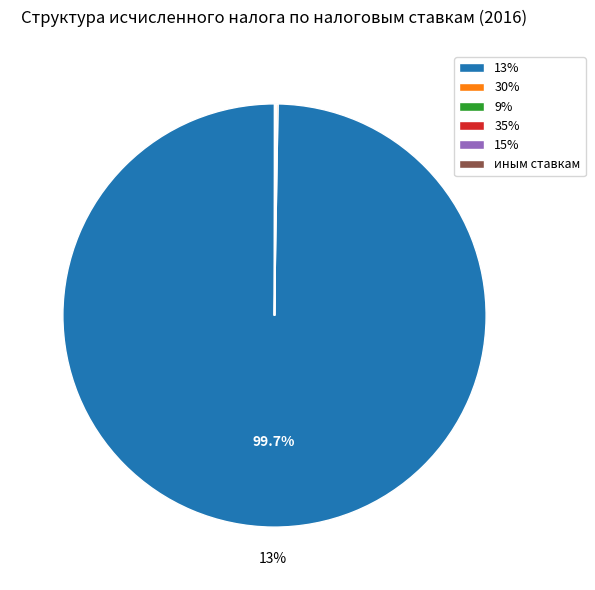

How many segments does this pie chart have?

6